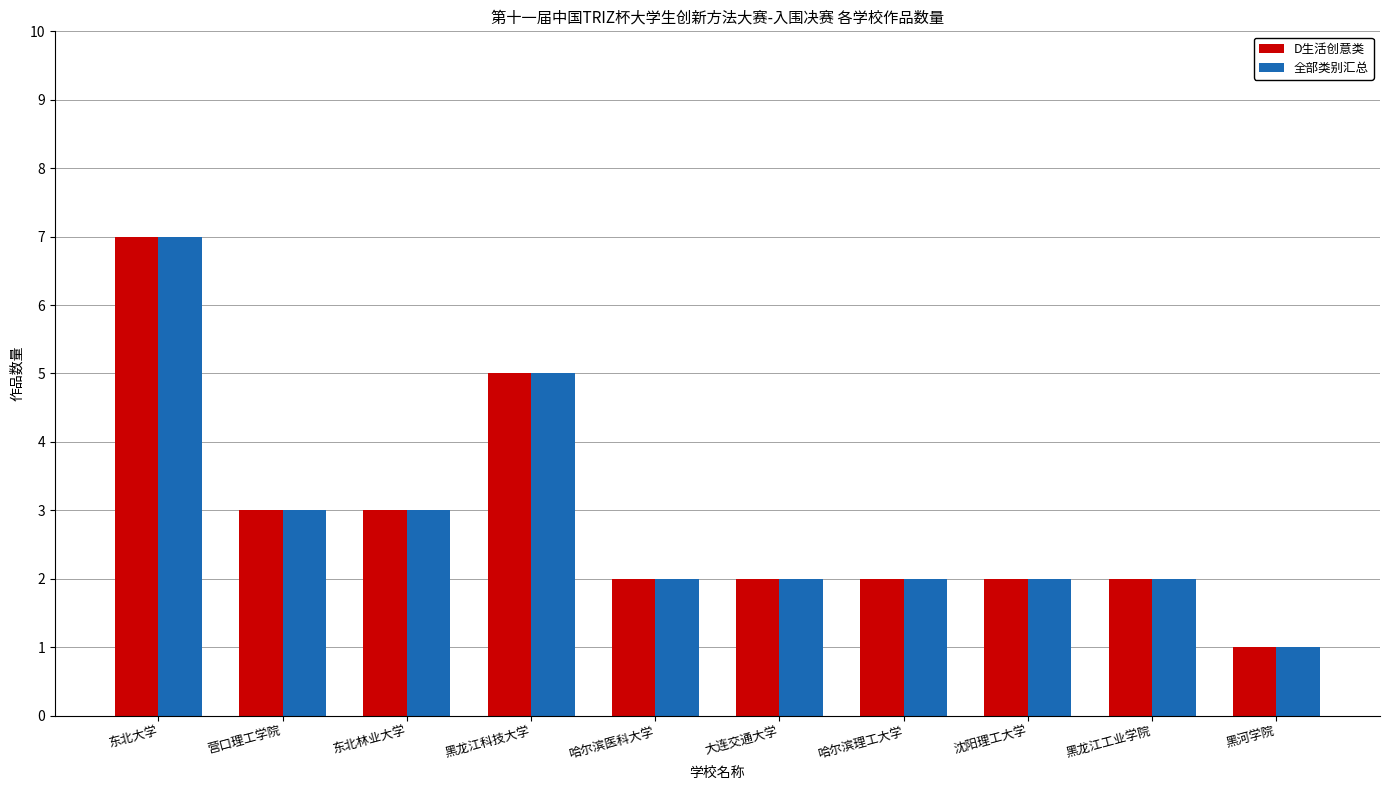

What is the sum of the D生活创意类 values at 哈尔滨理工大学 and 东北大学?

9